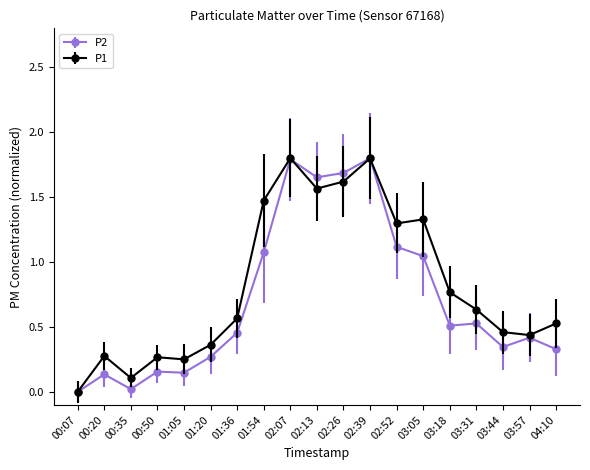

After their last crossing, which series has the higher values: P1 or P2?

P1